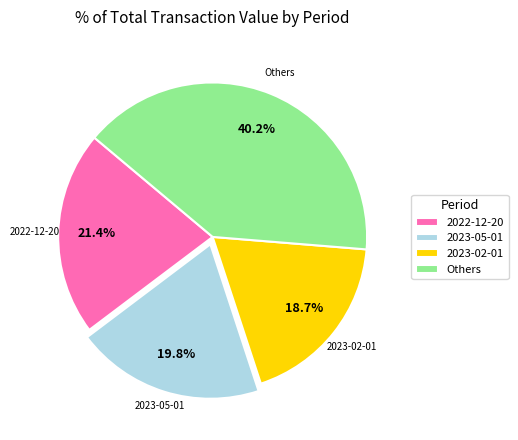

Which has a higher value, 2022-12-20 or Others?

Others